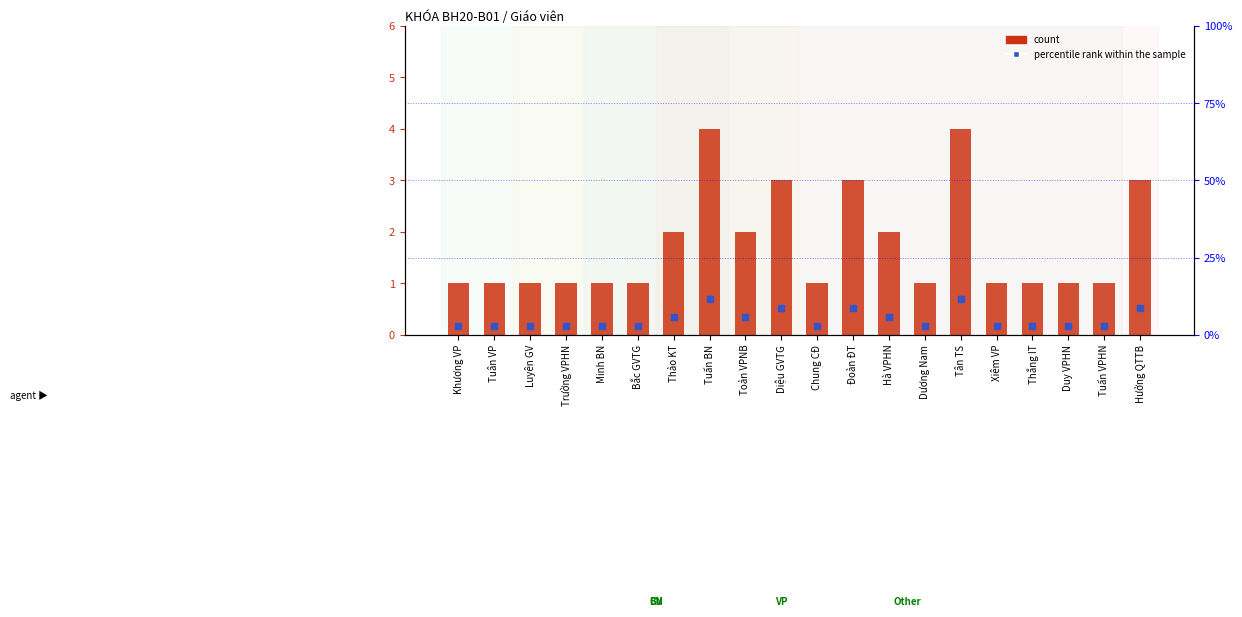

Which series has the widest spread of Y values?

percentile rank within the sample